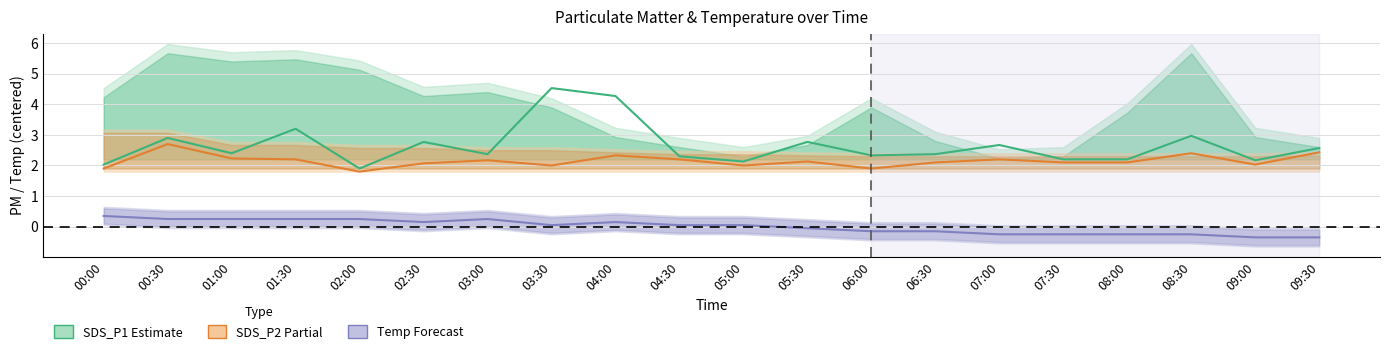

At which category does SDS_P1 (Estimate) reach its first local peak?

00:30